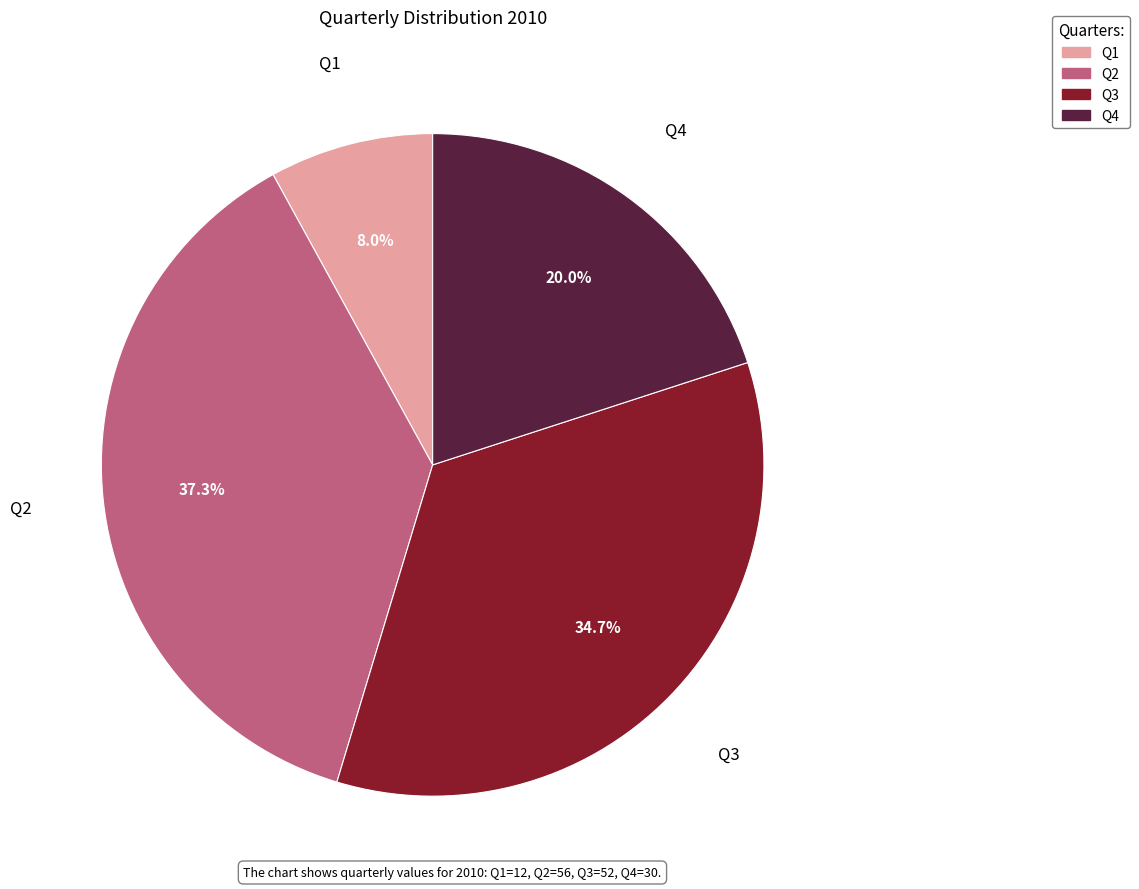

What is the smallest slice in the pie chart?

Q1